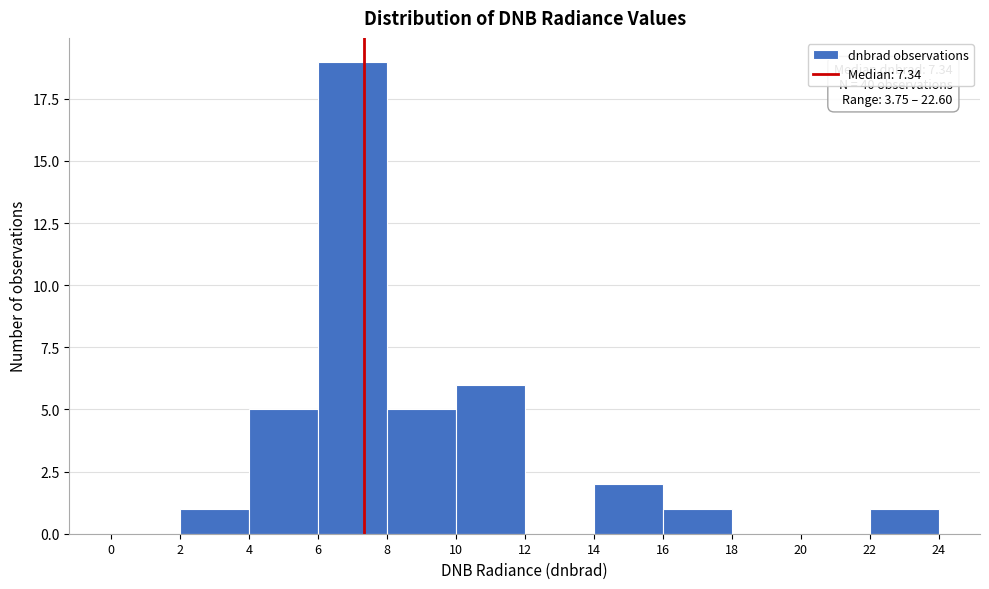

Over which range of the x-axis is the bar tallest?

6 to 8